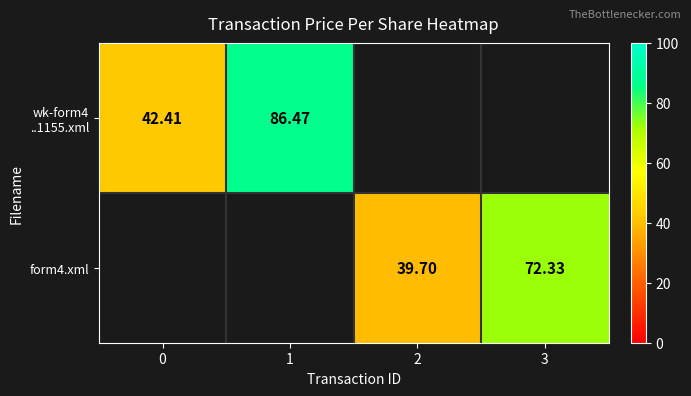

How many data points does each series have?

4